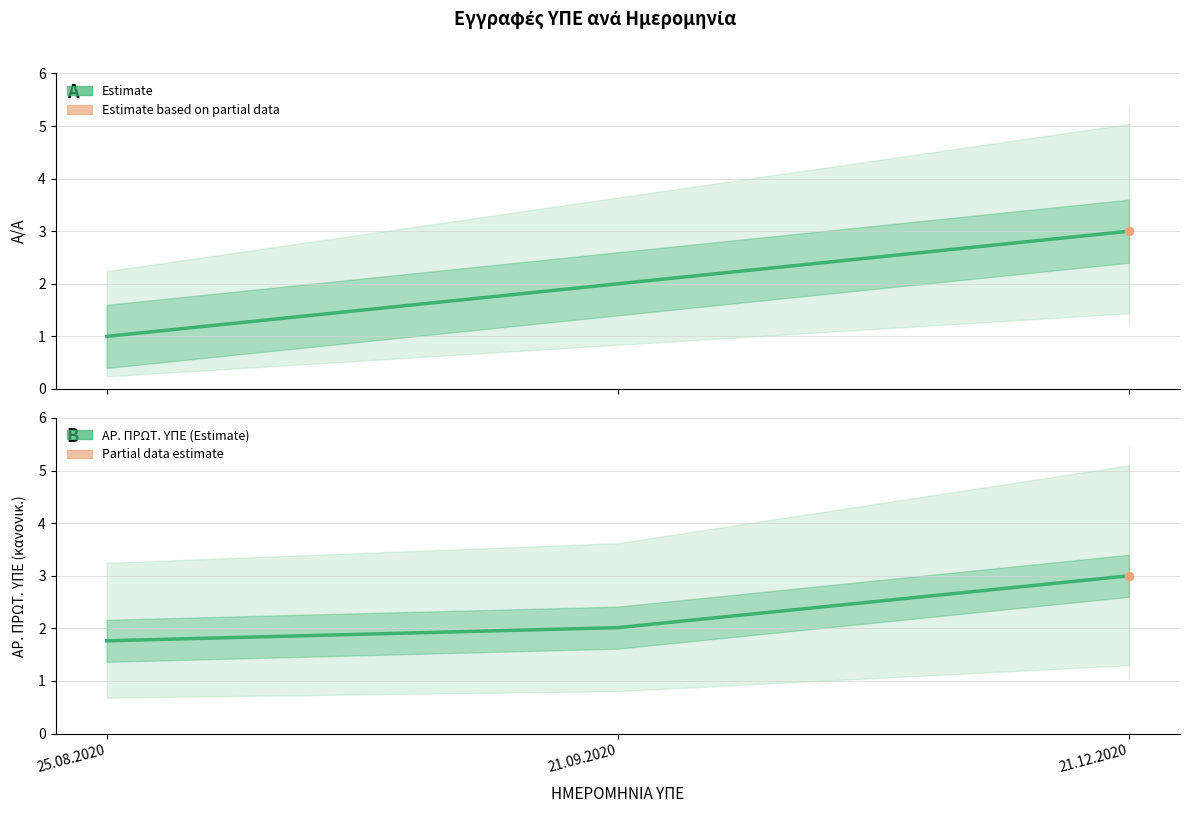

What is the label of the 2nd point from the right?

21.09.2020